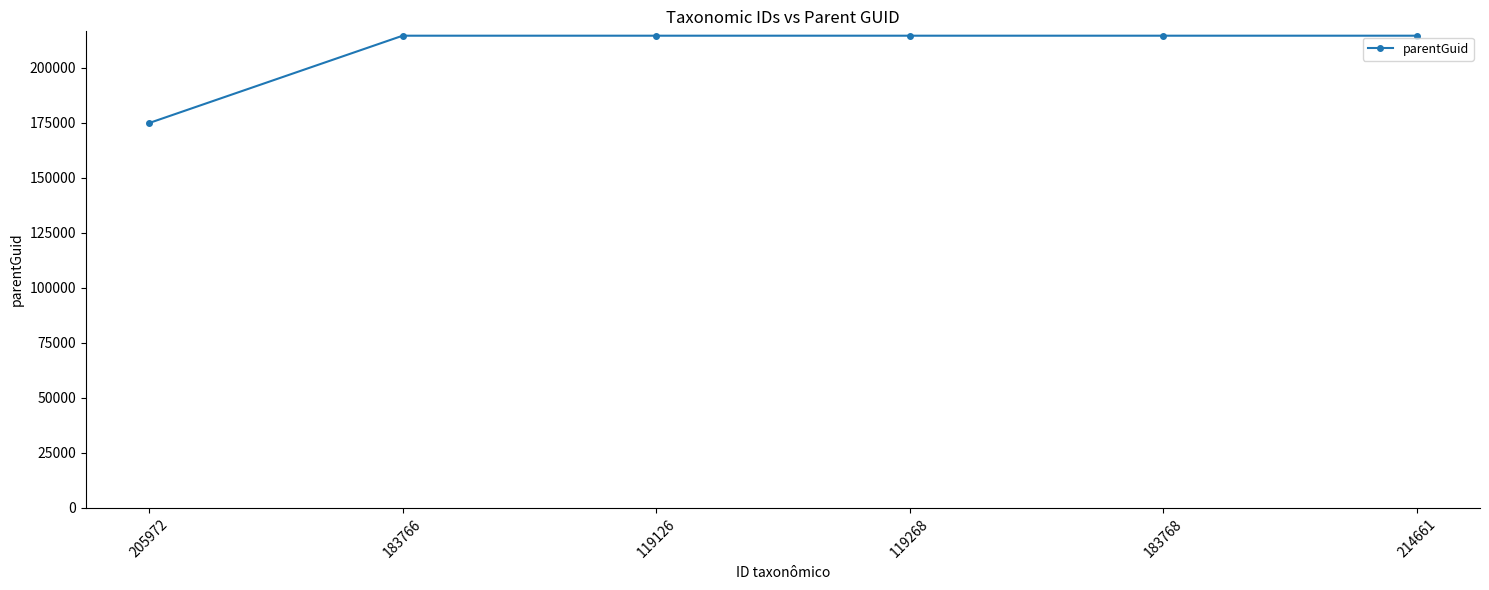

The value at 119268 is 58891. True or false?

False